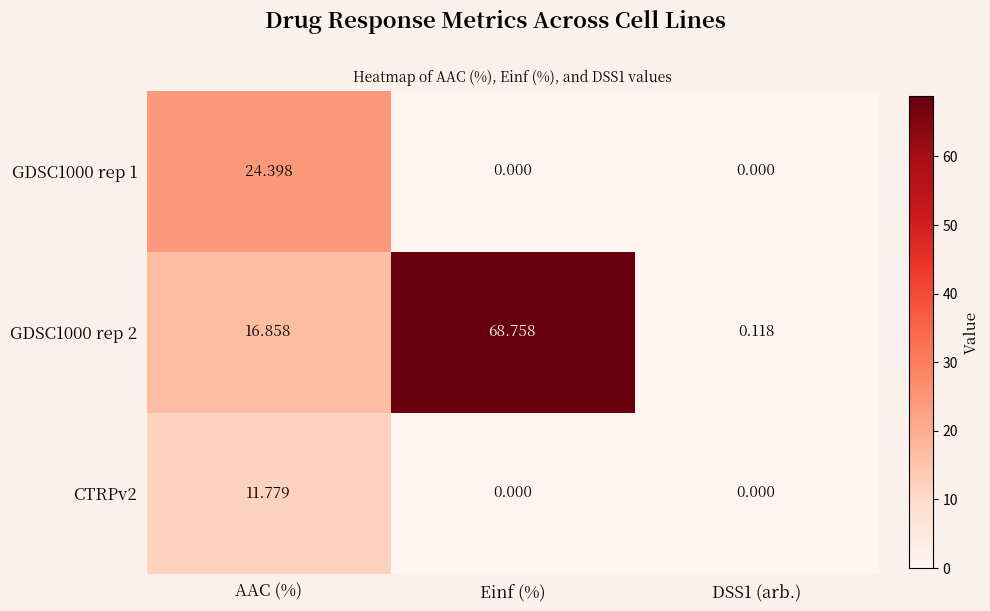

At which label does GDSC1000 rep 2 first exceed 16?

AAC (%)